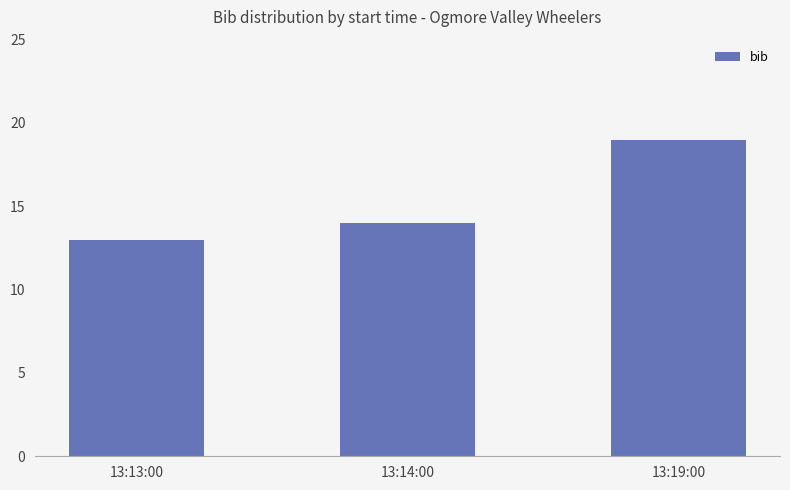

At which category does the chart reach its peak across all series?

13:19:00